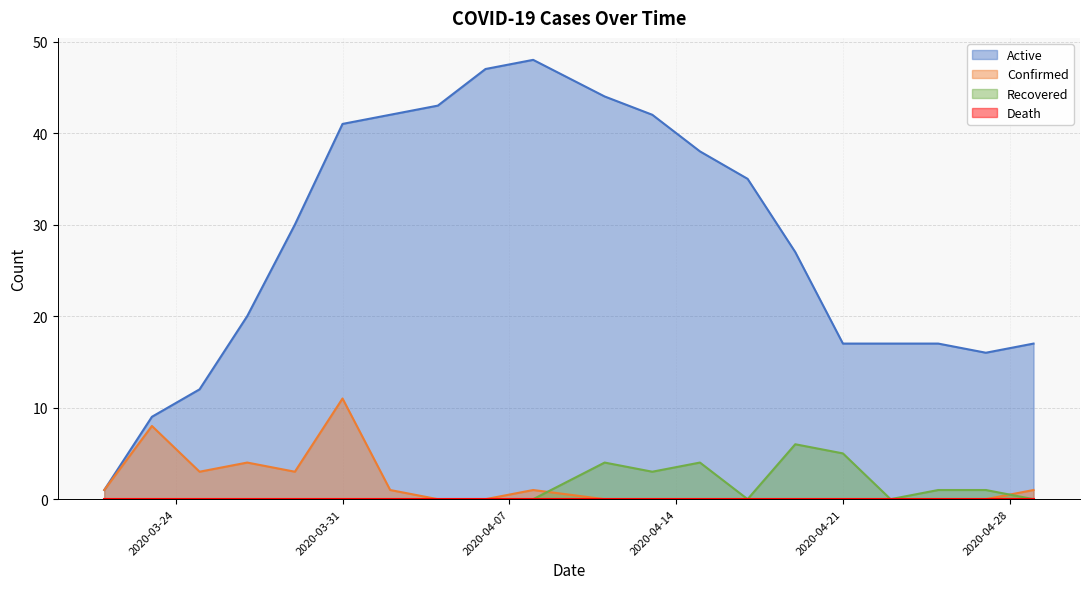

True or false: Active and Recovered cross at least once.

False